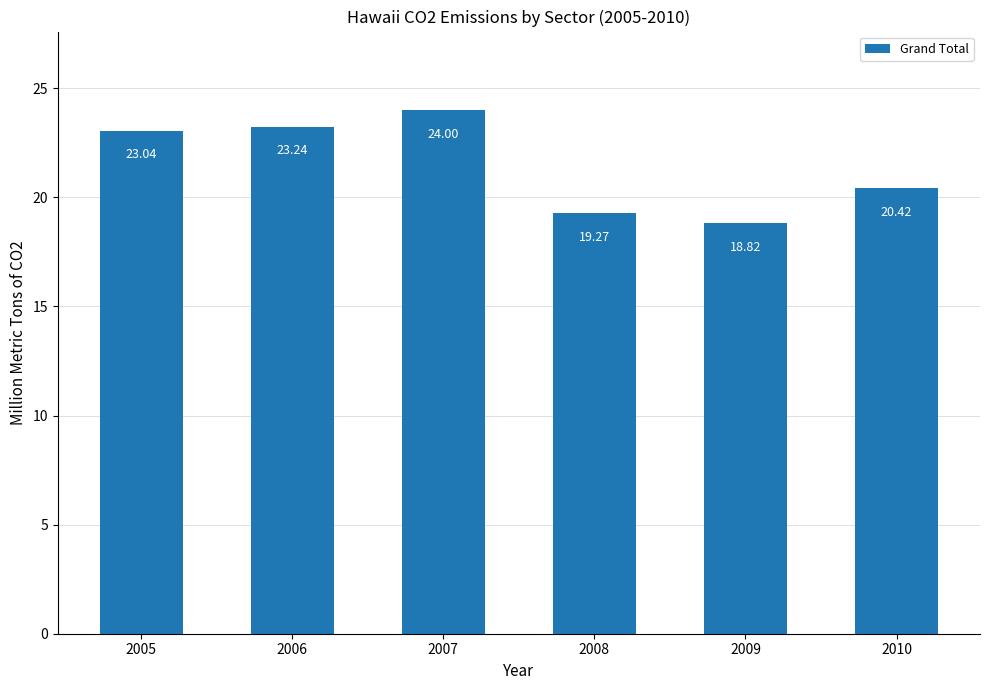

What is the average value?

21.5